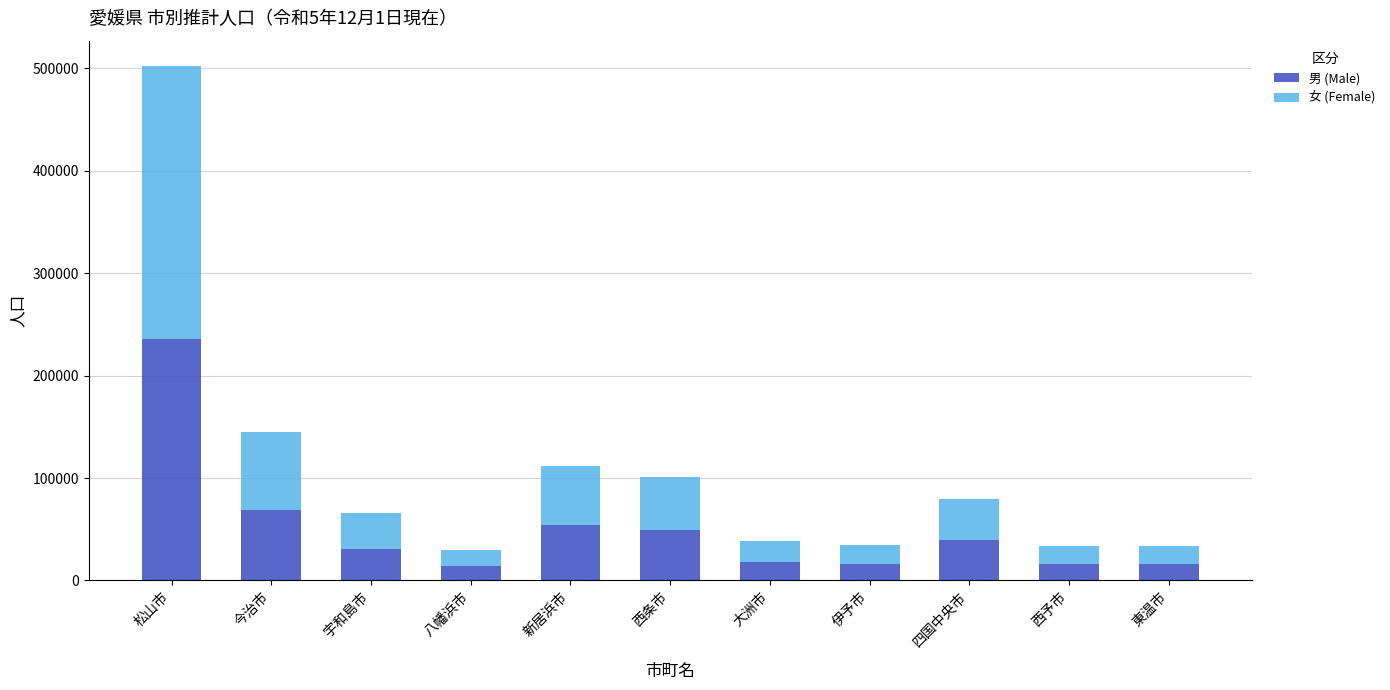

What is the total value across all series at 新居浜市?

112035